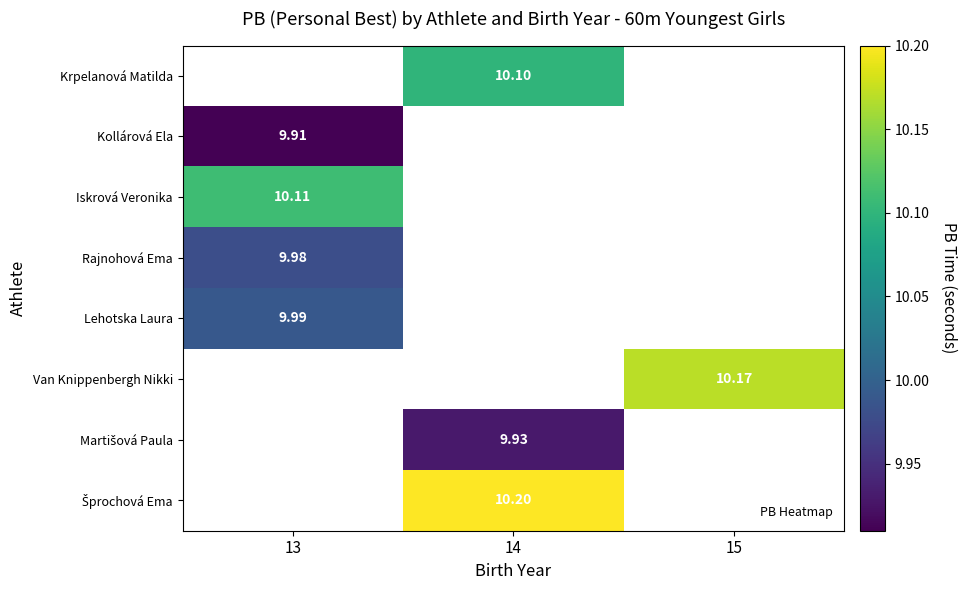

At which label does Martišová Paula first exceed 9?

14